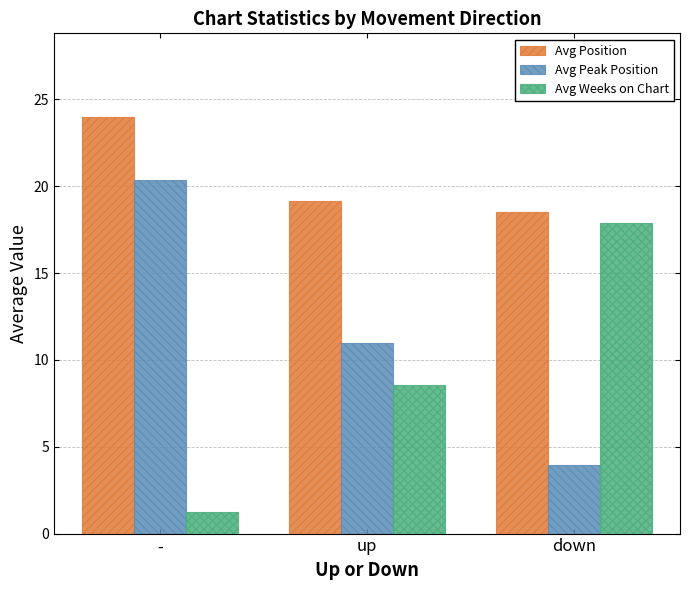

Does the chart contain any negative values?

No